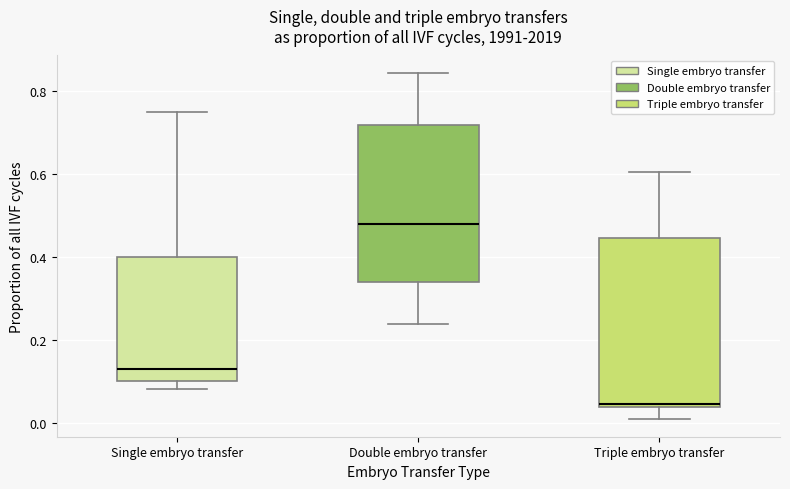

Comparing the boxes themselves (not the whiskers), which one is the tallest?

Triple embryo transfer